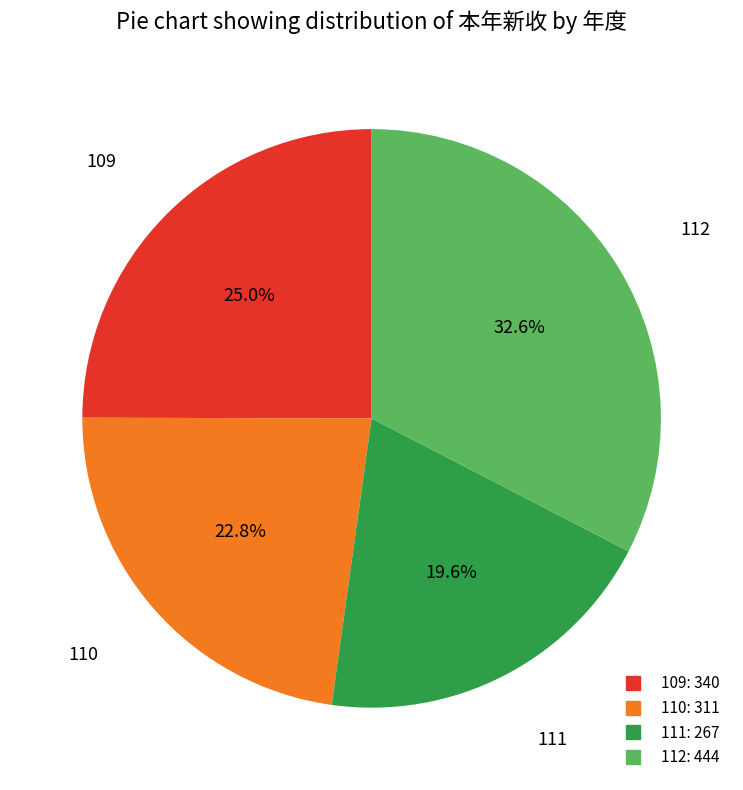

To the nearest percent, what portion does 110 represent?

23%